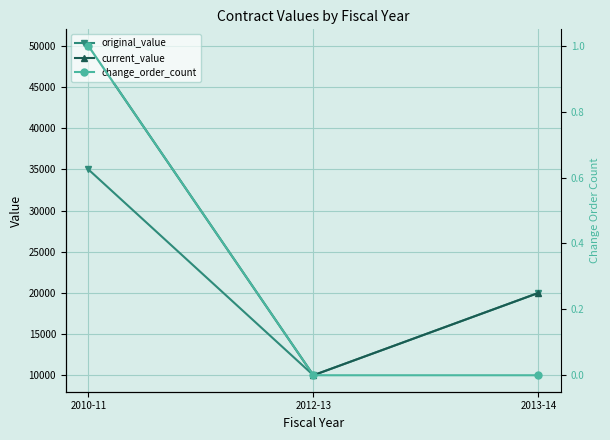

Reading right to left, extract all data points from this chart.

original_value: 2013-14=20000	2012-13=10000	2010-11=35000
current_value: 2013-14=20000	2012-13=10000	2010-11=50000
change_order_count: 2013-14=0	2012-13=0	2010-11=1